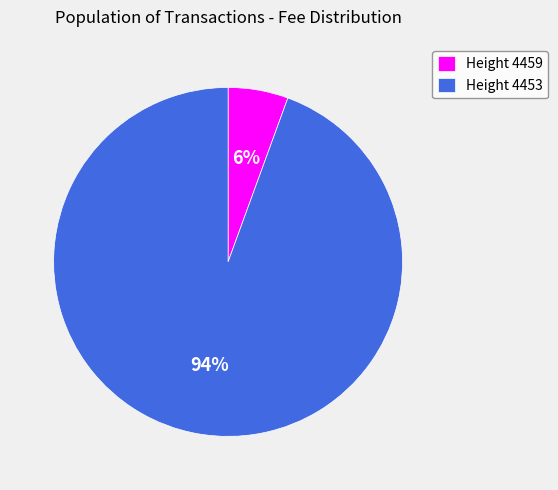

Is there any slice that represents more than half of the pie?

Yes